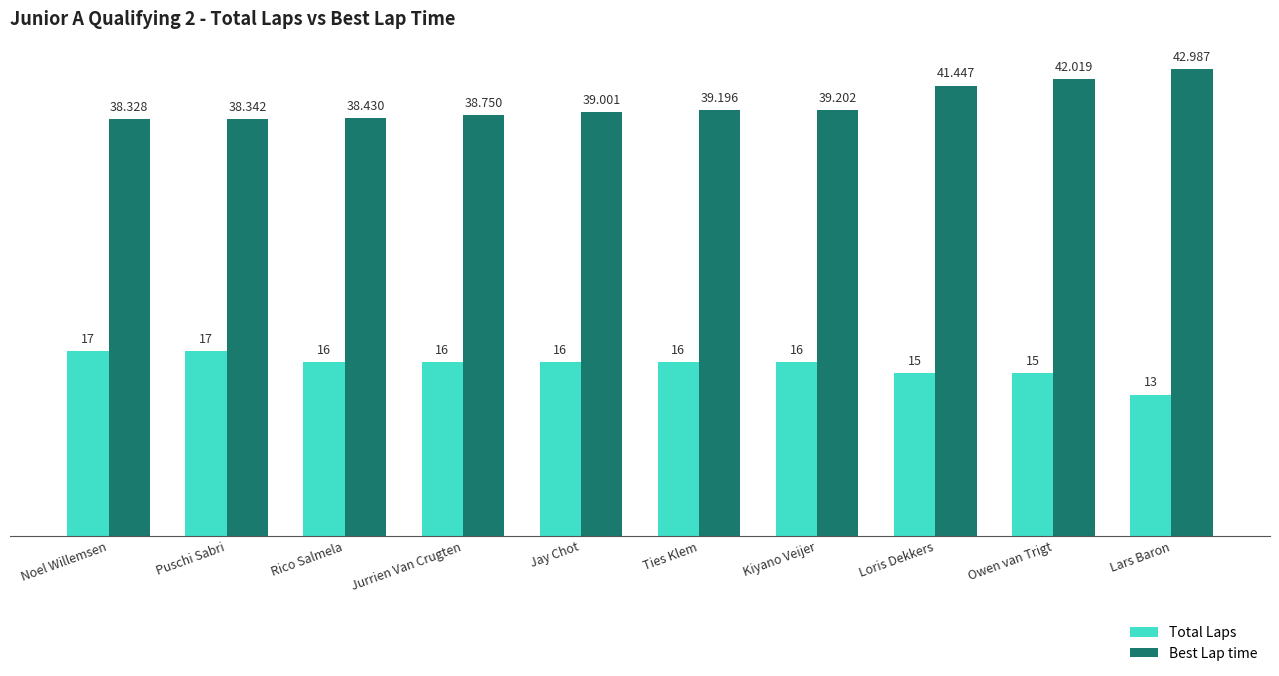

Is it true that Total Laps equals 17.0 at Noel Willemsen?

True